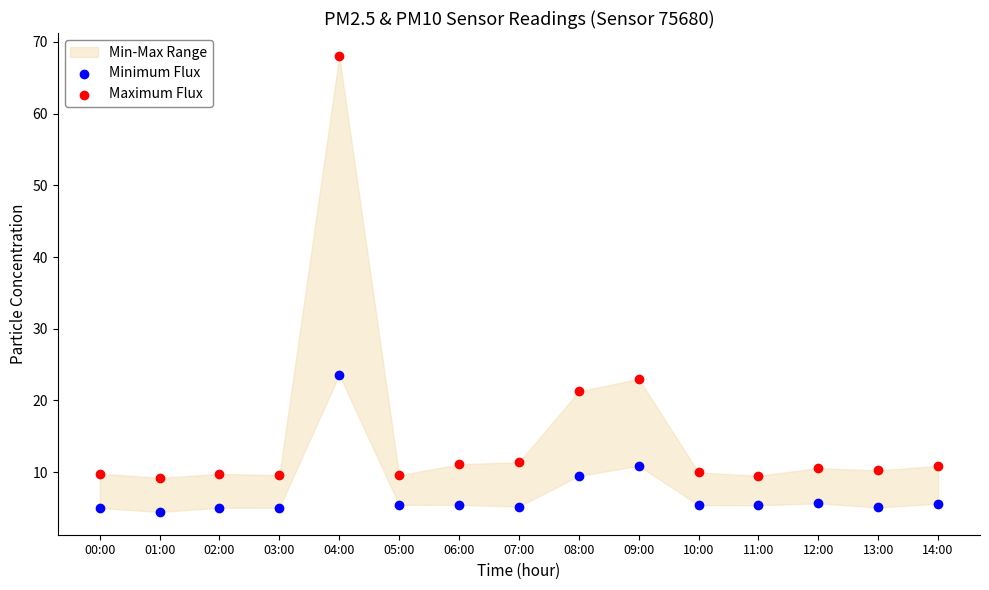

Which series reaches the minimum Y coordinate?

Minimum Flux